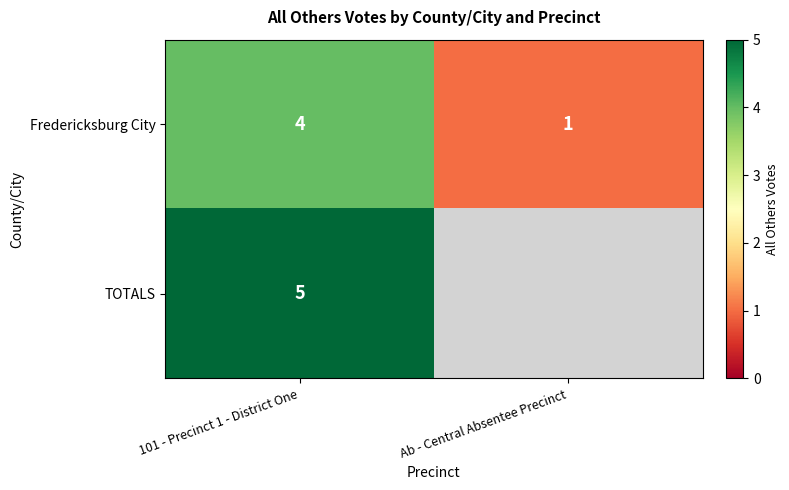

At which label does Fredericksburg City reach its minimum?

Ab - Central Absentee Precinct